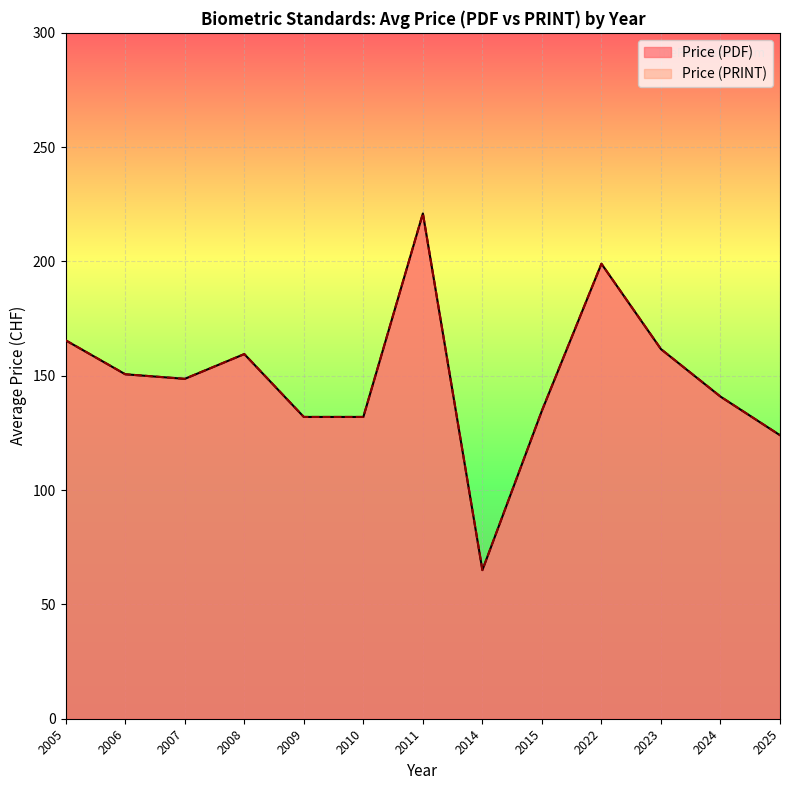

True or false: Price (PDF) and Price (PRINT) cross at least once.

False